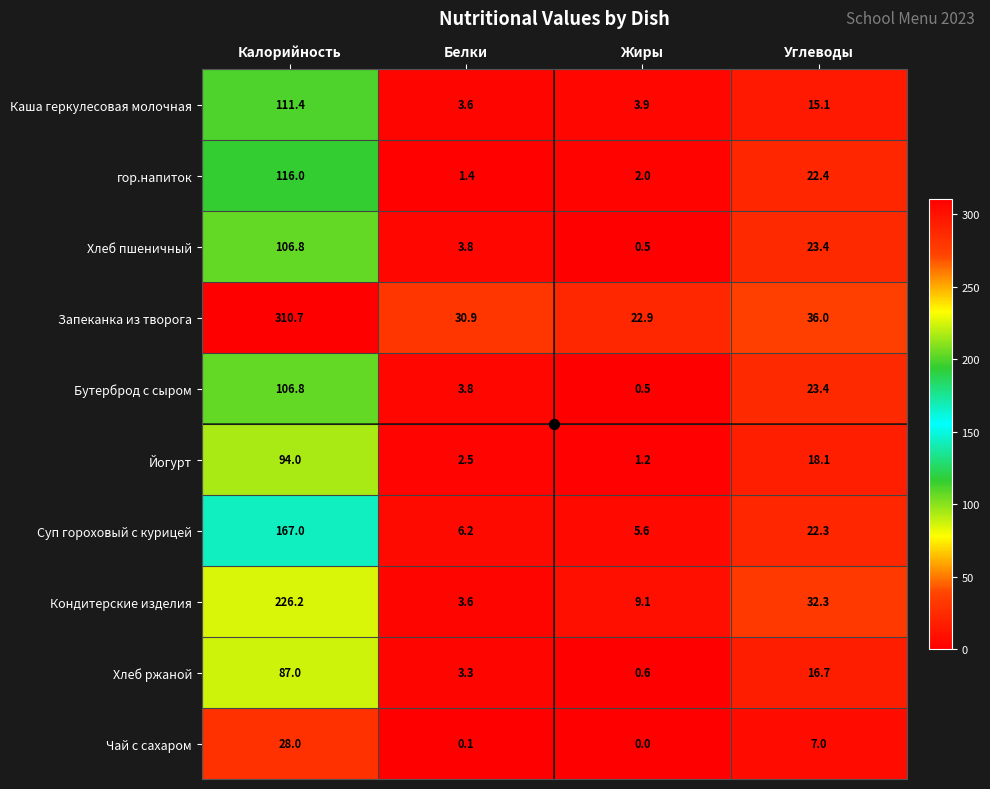

Which series changed the most between Калорийность and Жиры?

Запеканка из творога